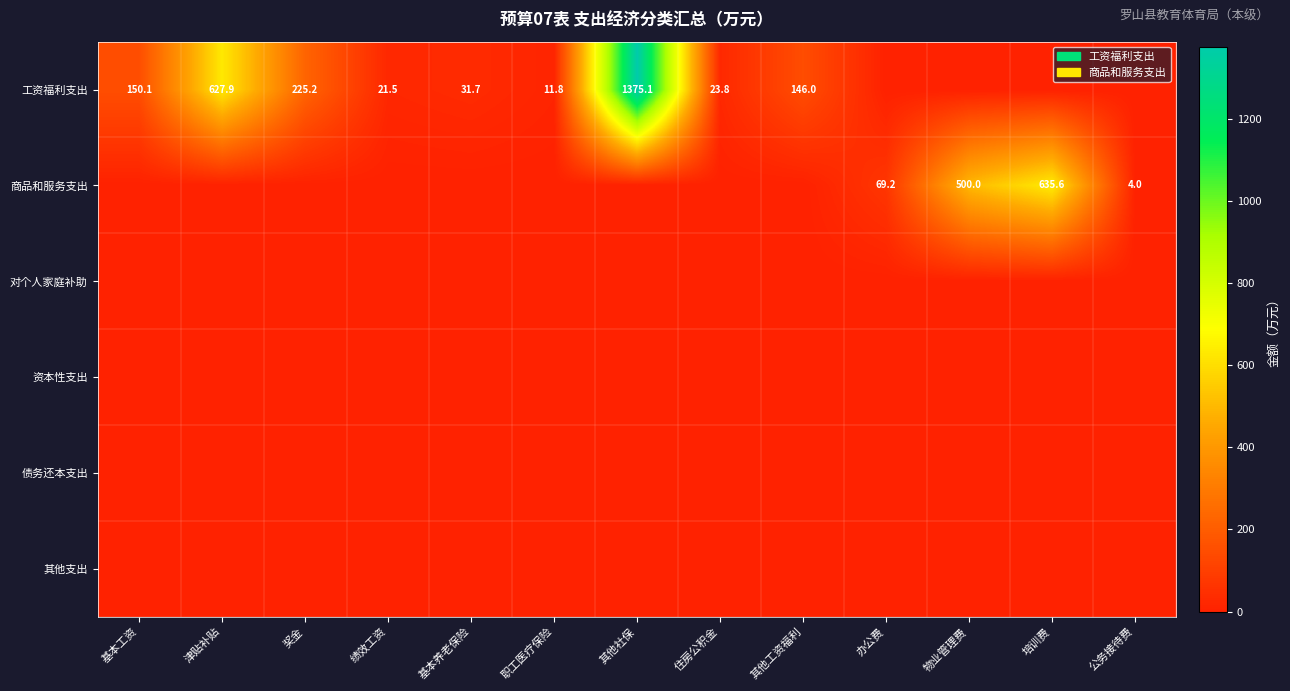

At which category is the sum across all series the highest?

其他社保